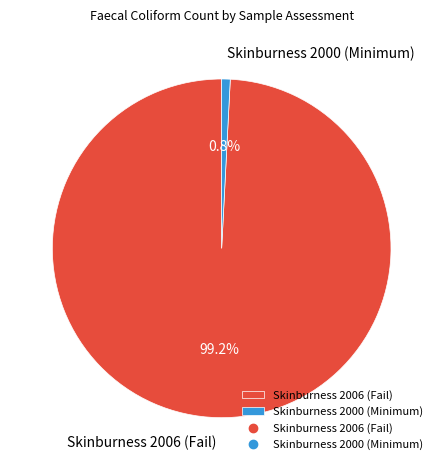

Which slice is the smallest?

Skinburness 2000 (Minimum)